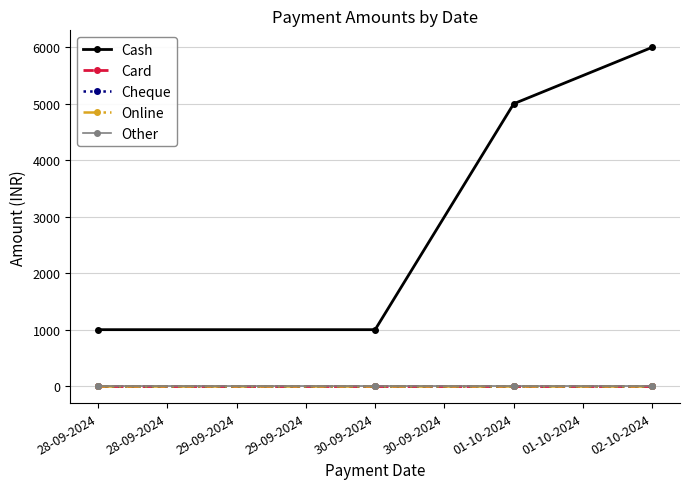

Which category has the lowest value in the Cash series?

28-09-2024